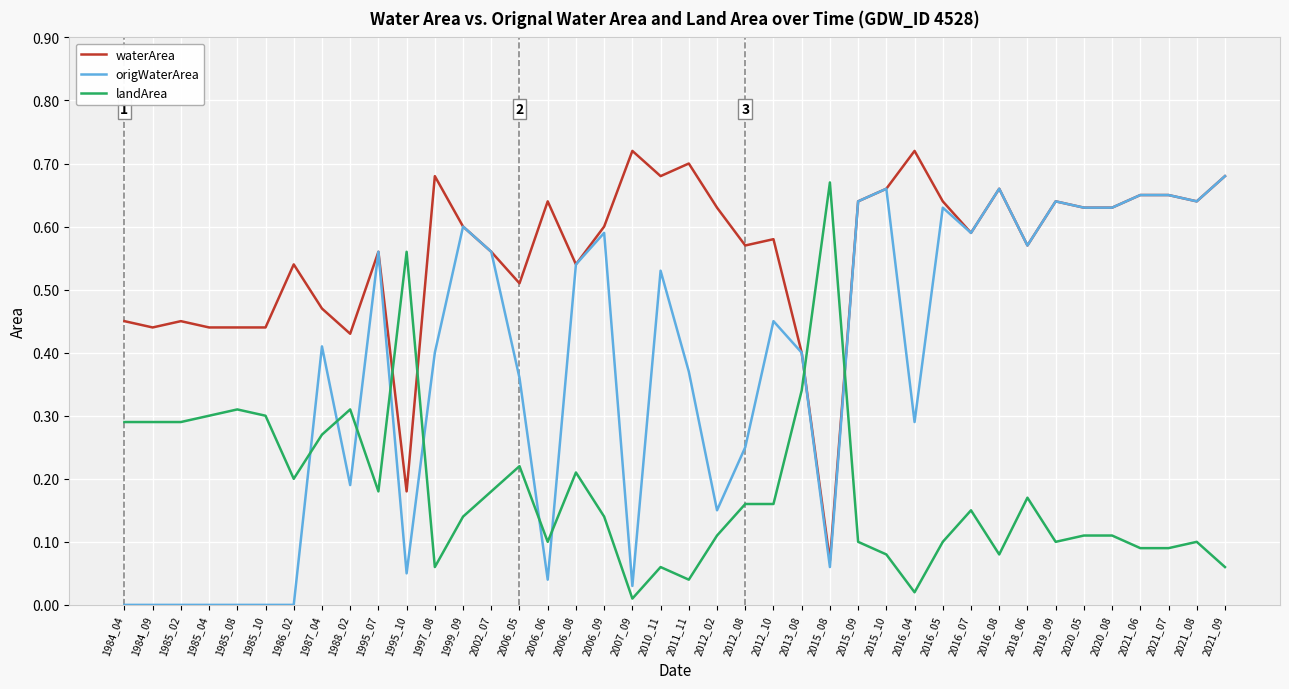

Which category has the highest value in the origWaterArea series?

2021_09